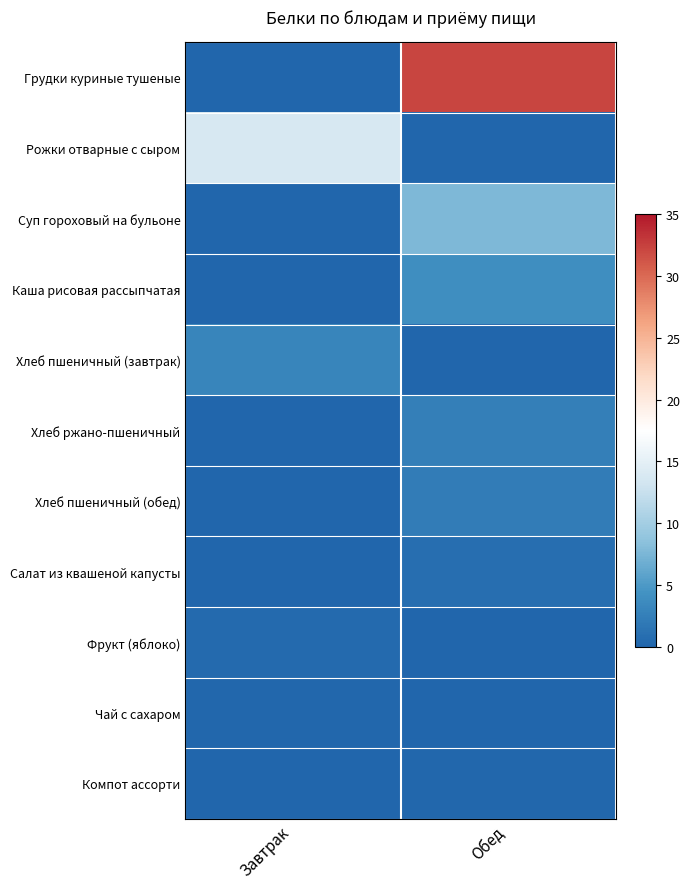

Which series has the largest total across all categories?

Грудки куриные тушеные